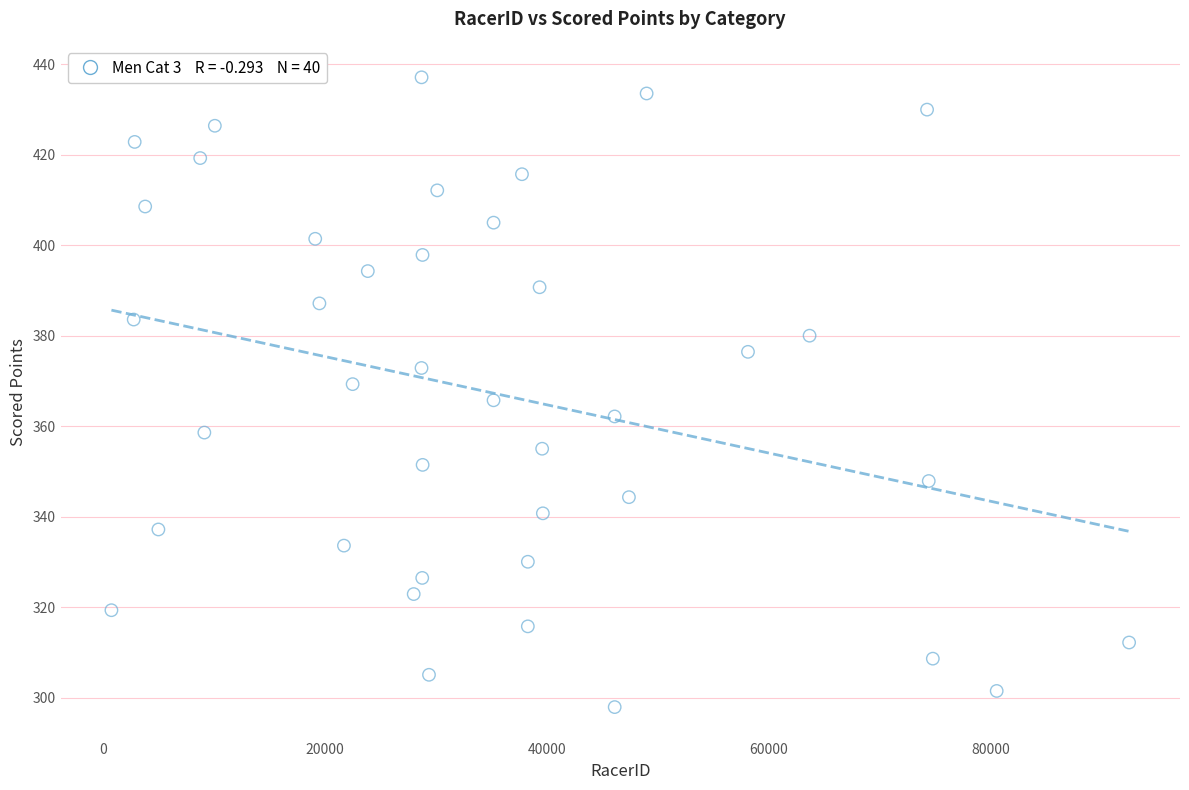

What is the range of Y values (max minus min)?

139.2